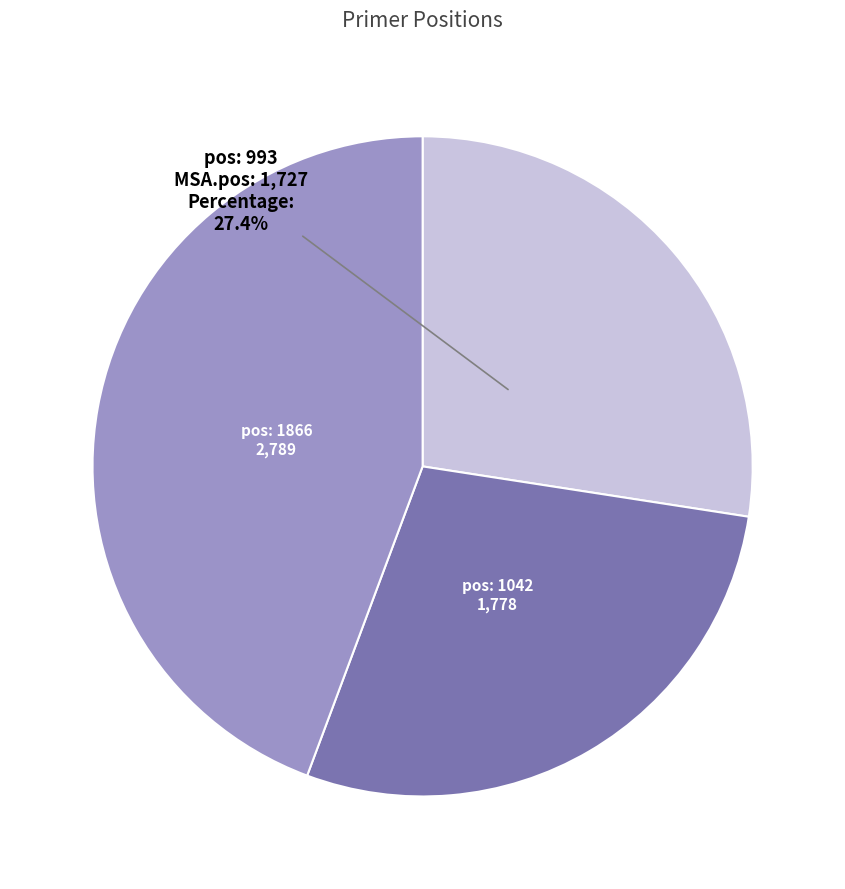

Is there any slice that represents more than half of the pie?

No